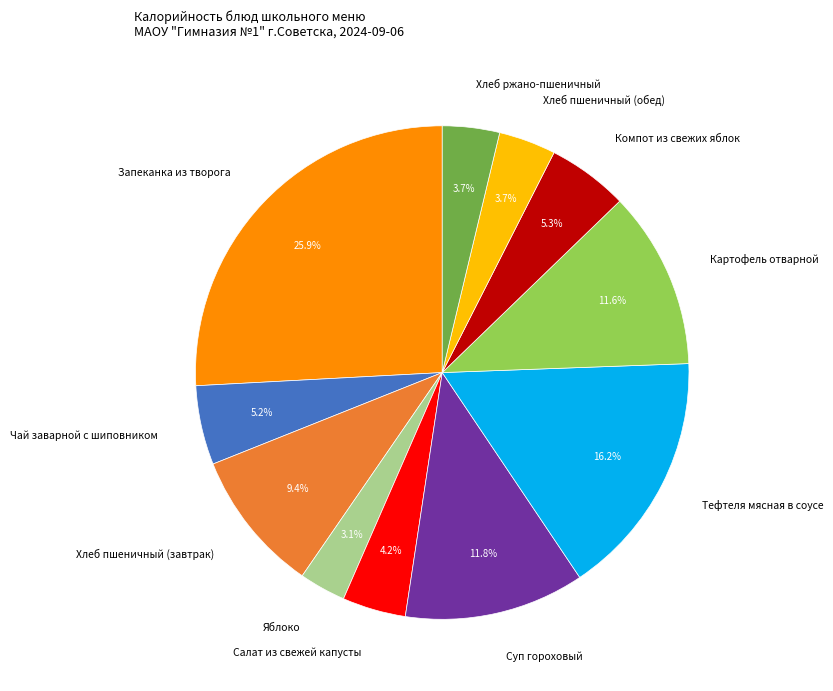

How many segments does this pie chart have?

11